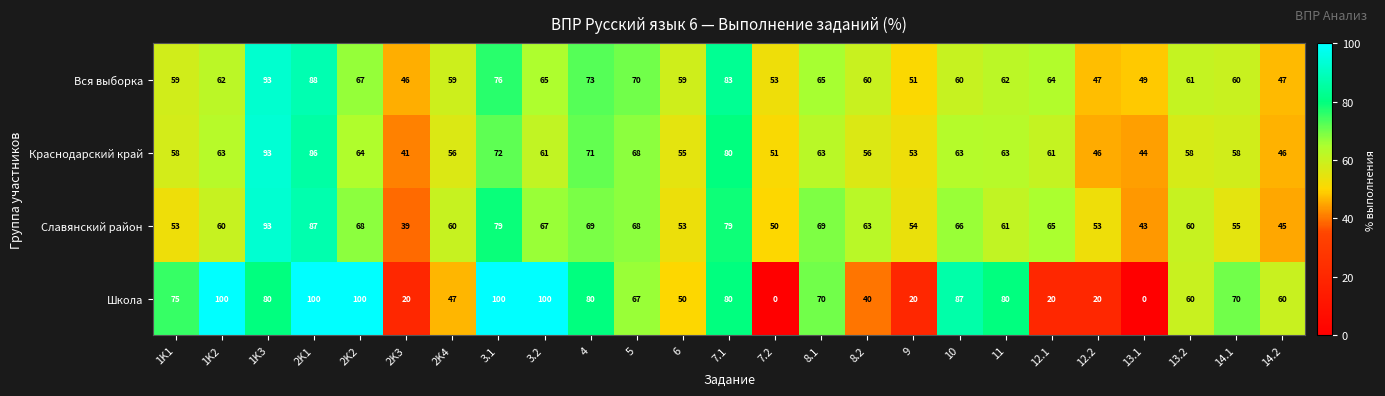

What is the spread (max minus min) of values at 14.1?

15